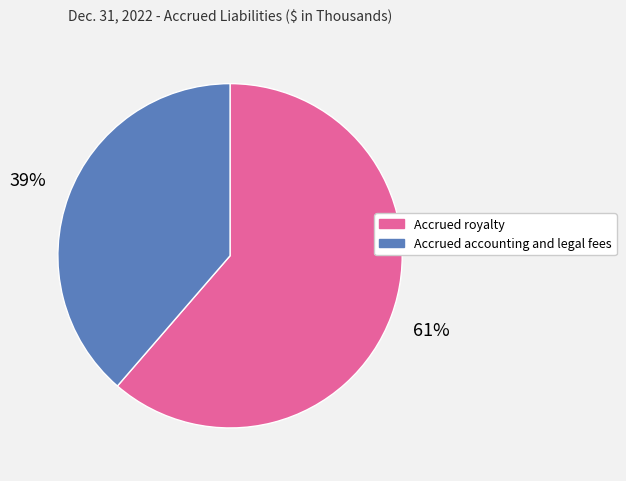

Which category has the smallest portion of the pie?

Accrued accounting and legal fees